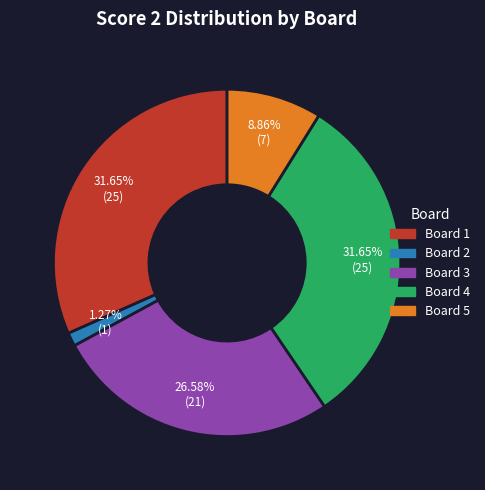

Does any single category account for the majority?

No